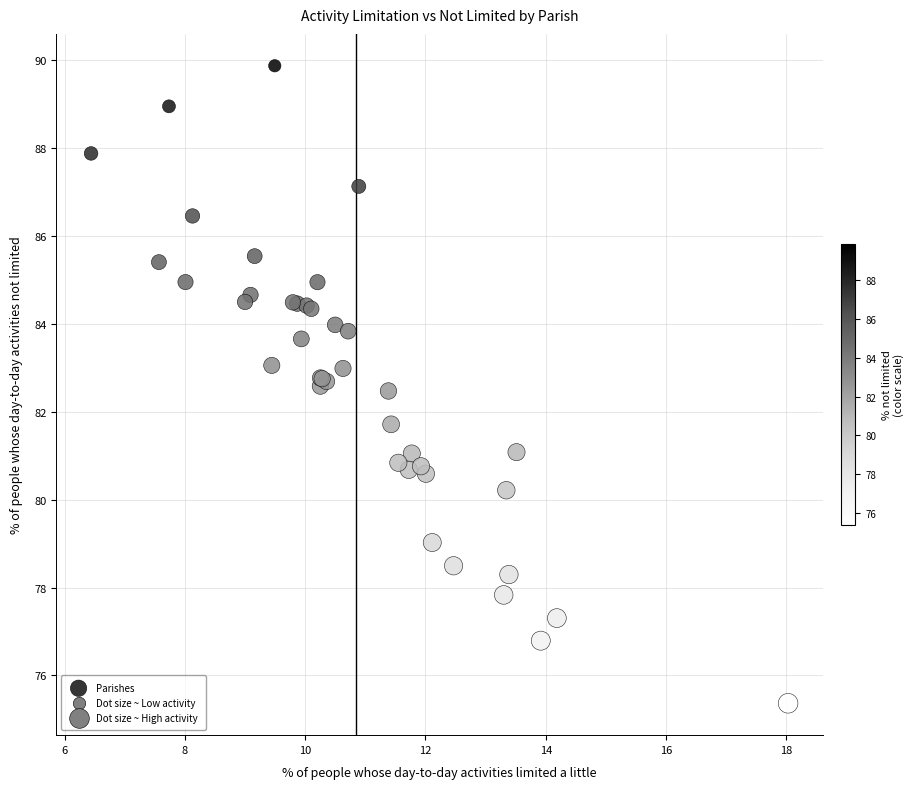

What Y value in the scatter plot is closest to 82?

81.7